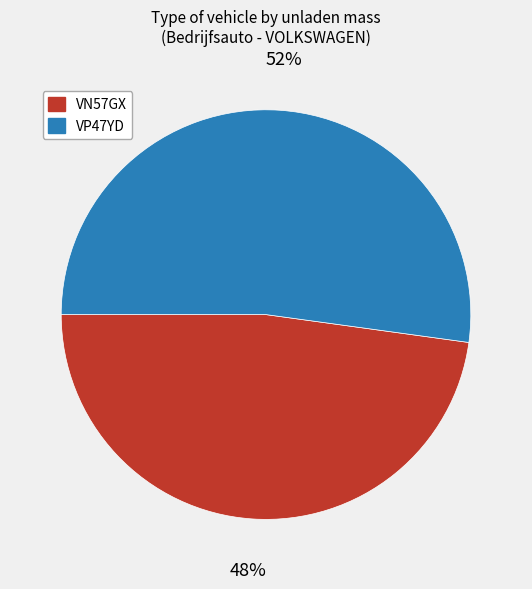

True or false: VN57GX accounts for 62% of the total.

False